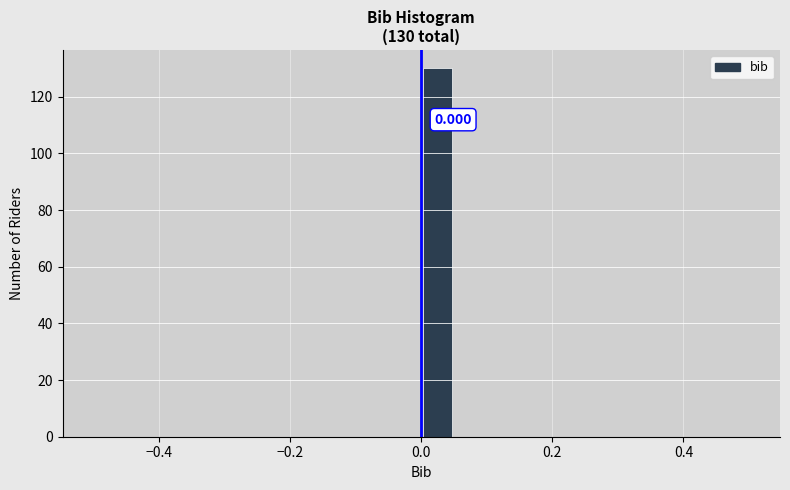

Read against the x-axis, roughly where is the centre of the tallest bar?

0.02